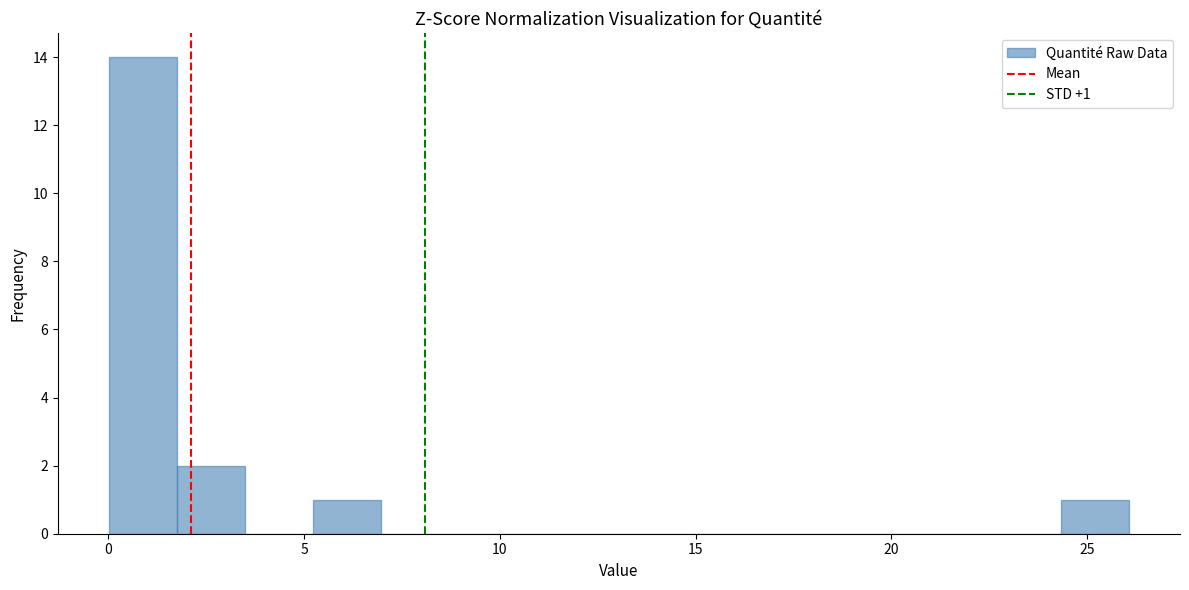

Around what value on the x-axis is the tallest bar? Give the approximate position of its centre, as read against the axis.

1.0